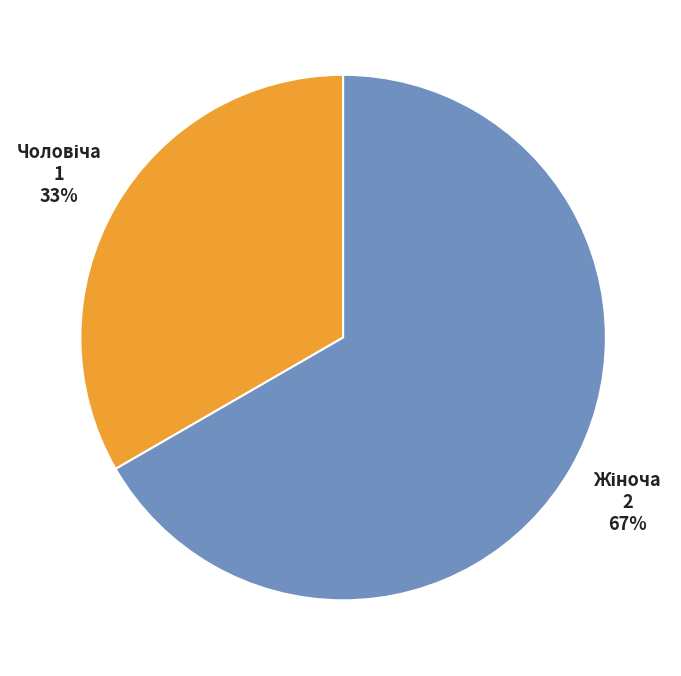

To the nearest percent, what is the average slice percentage?

50%